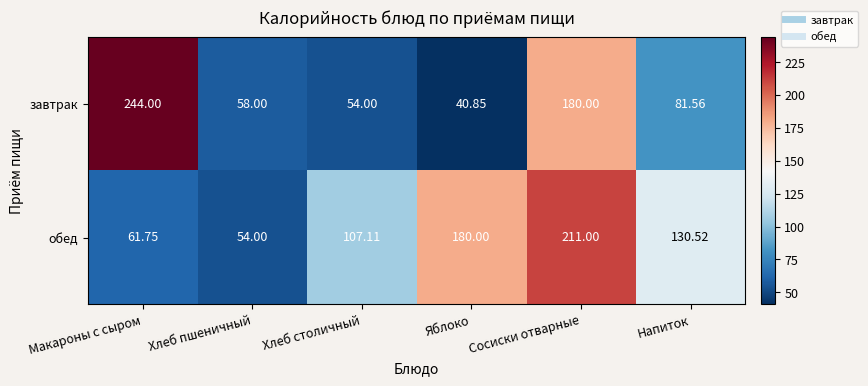

At which category is the sum across all series the highest?

Сосиски отварные